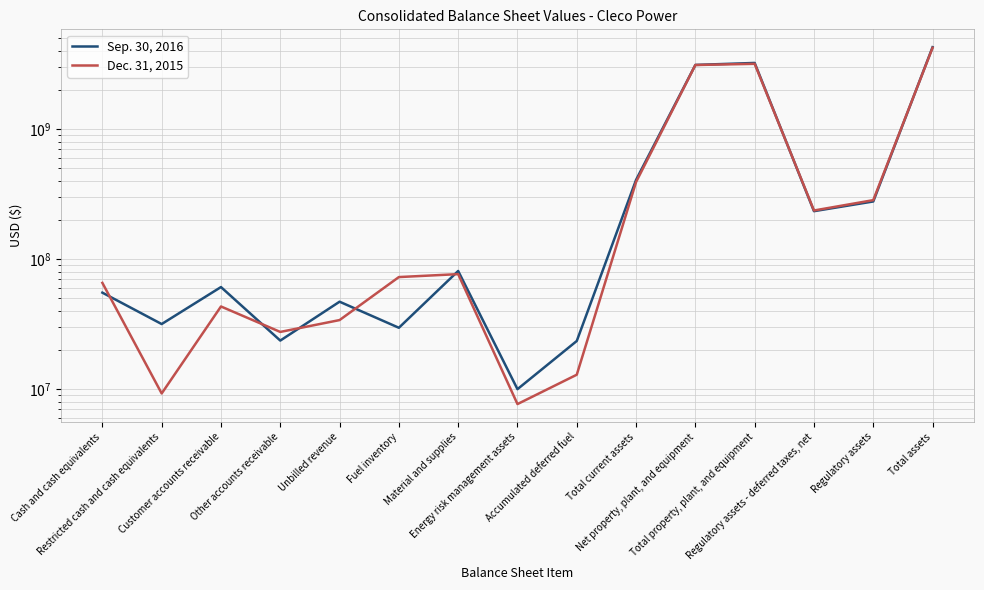

Which has a higher value, Regulatory assets - deferred taxes, net or Accumulated deferred fuel?

Regulatory assets - deferred taxes, net